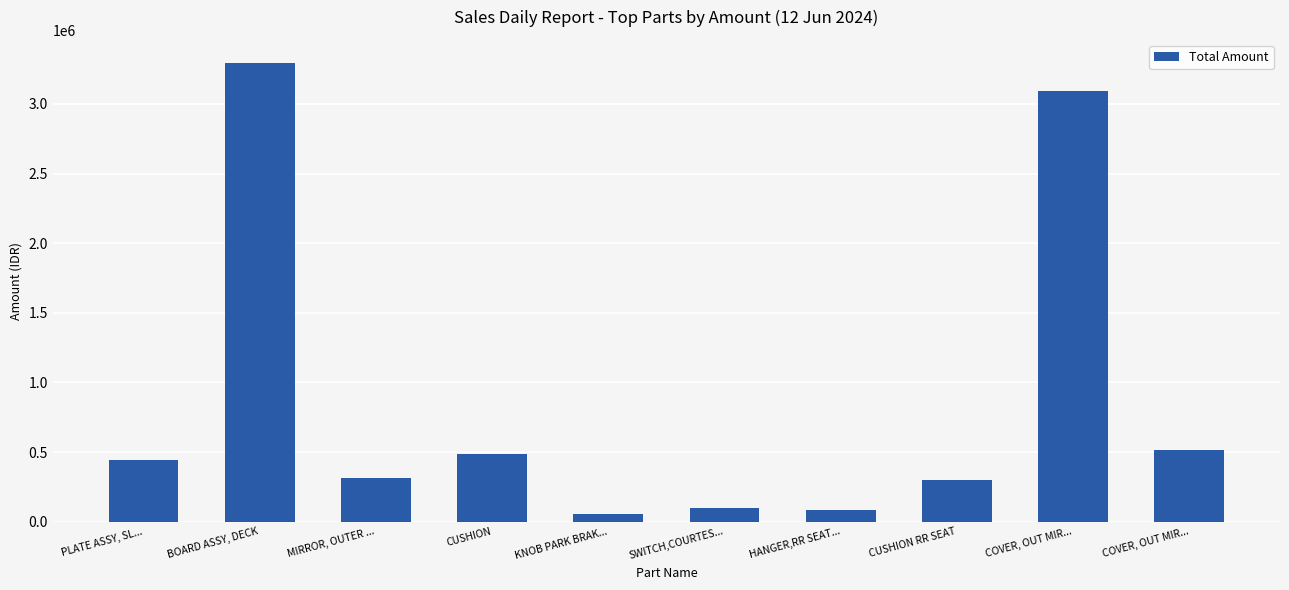

Is it true that the value at COVER, OUT MIR... is 515343?

True